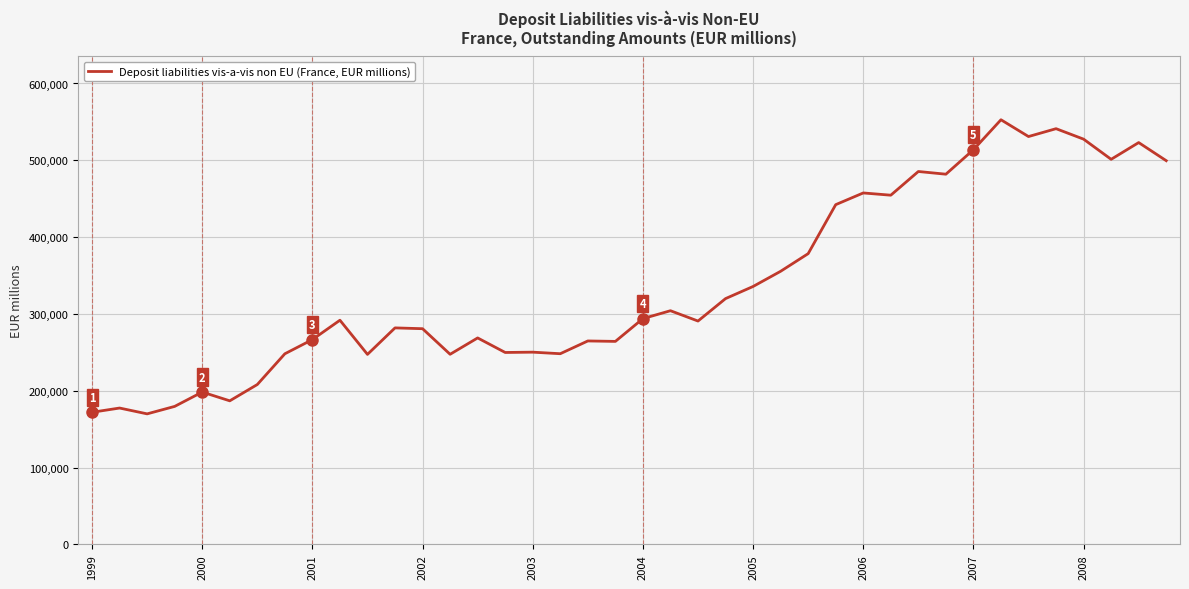

What is the smallest value displayed?

169932